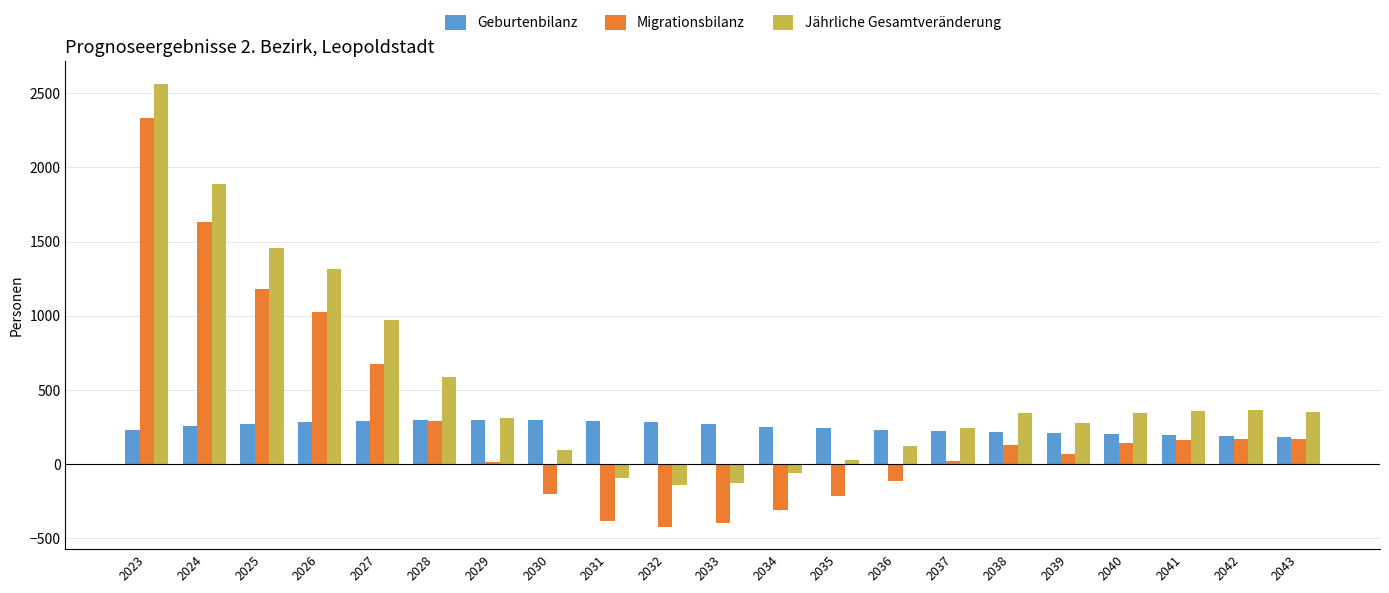

What is the greatest value displayed?

2564